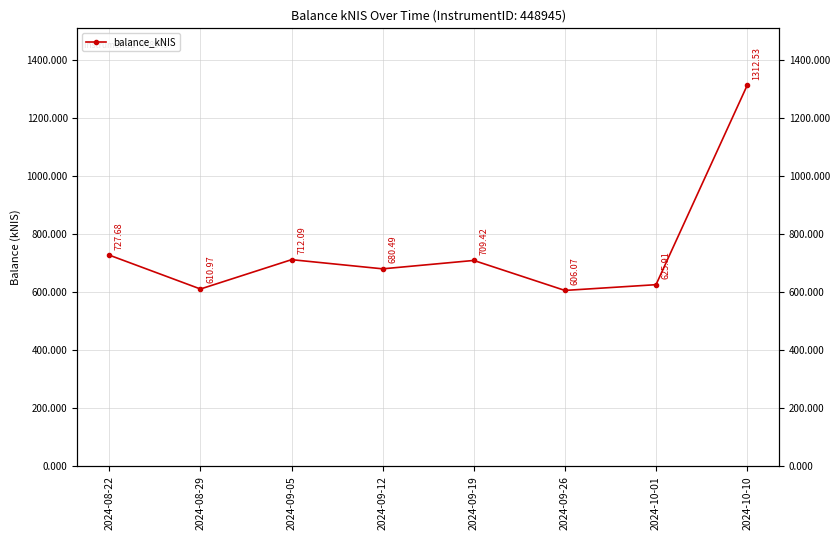

The chart shows a value of 680.5 at 2024-09-12. True or false?

True